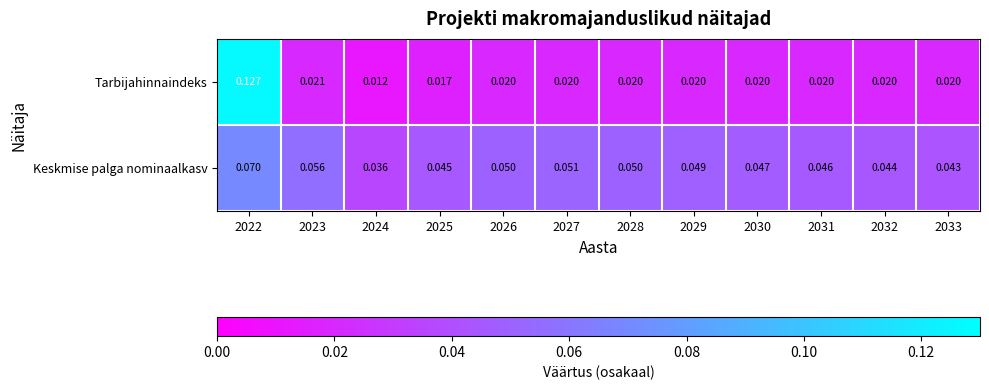

How many categories are shown in the chart?

12